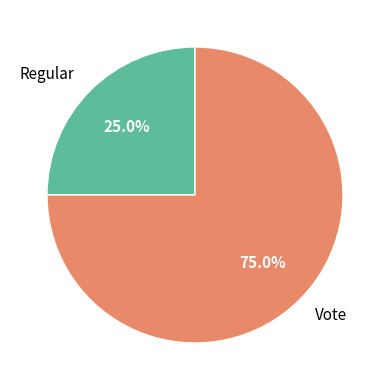

To the nearest percent, what is the difference between the largest and smallest slice percentages?

50%